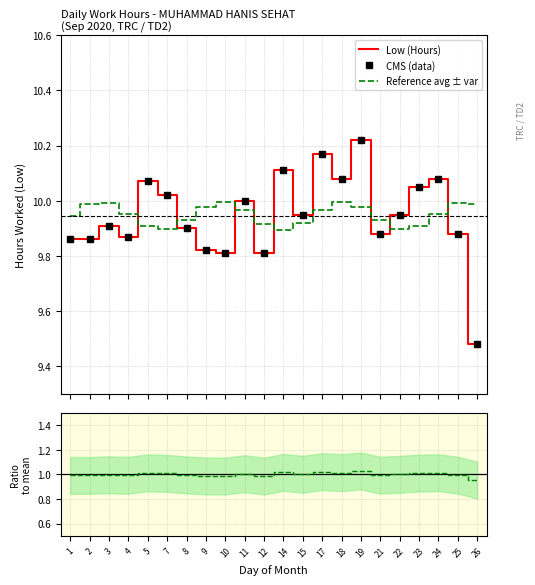

Between 14 and 3, which is larger?

14